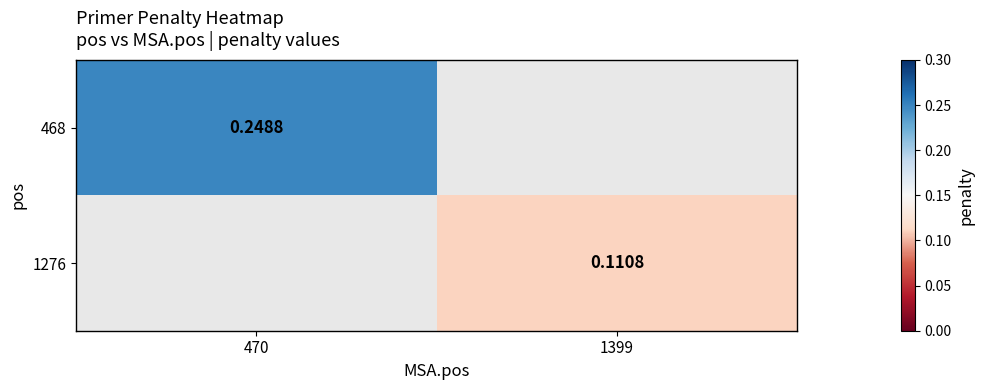

What is the smallest value displayed?

0.1